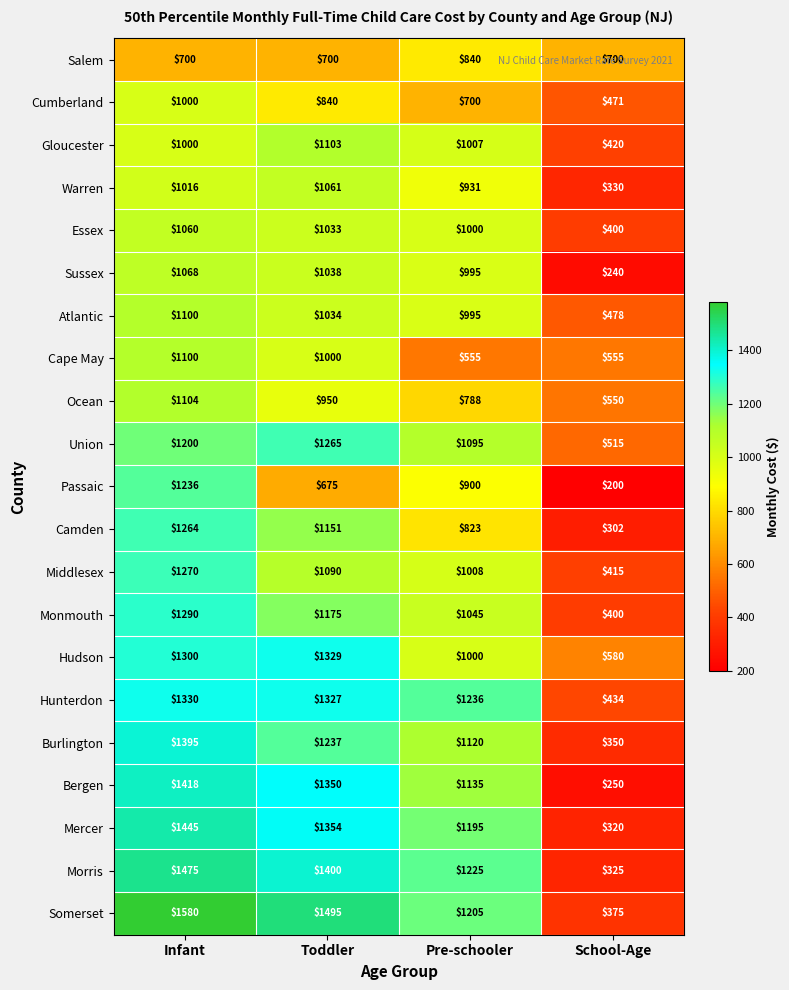

How many distinct data groups are displayed?

21